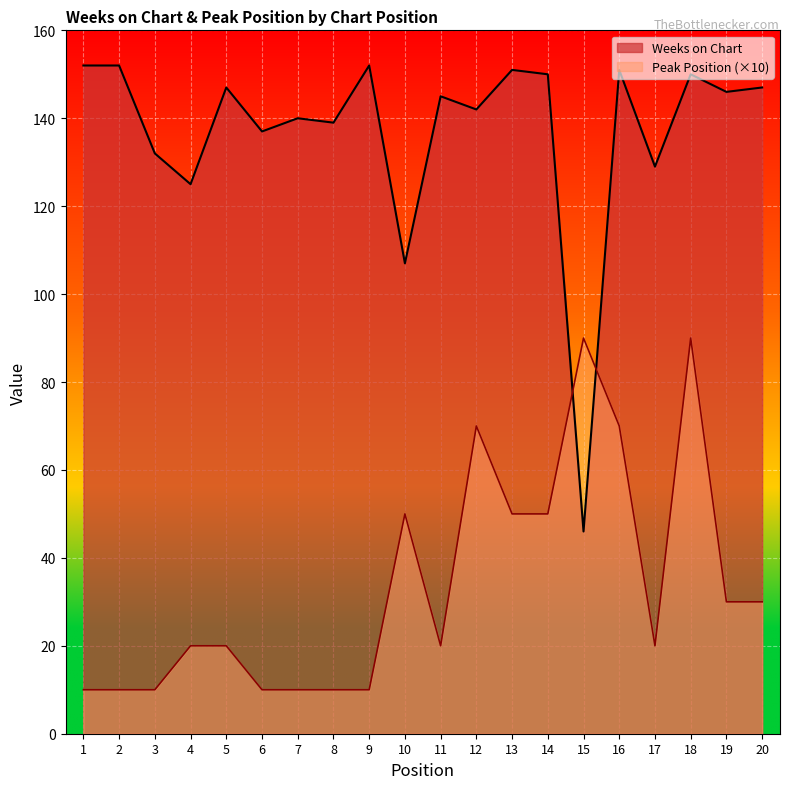

Reading right to left, transcribe all the data shown in this chart.

Weeks on Chart: 147	146	150	129	151	46	150	151	142	145	107	152	139	140	137	147	125	132	152	152
Peak Position: 30	30	90	20	70	90	50	50	70	20	50	10	10	10	10	20	20	10	10	10